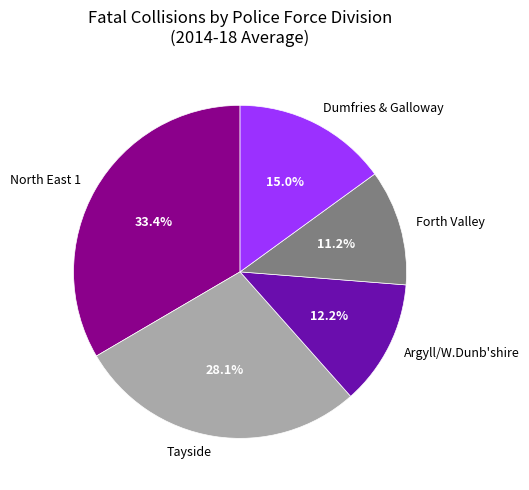

Rank the categories by value from lowest to highest.

Forth Valley, Argyll/W.Dunb'shire, Dumfries & Galloway, Tayside, North East 1